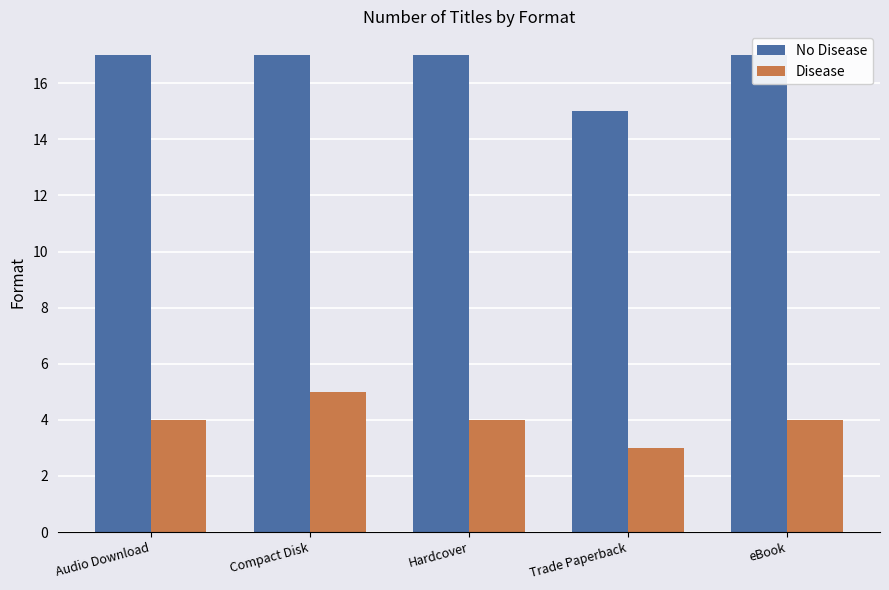

At which category is the sum across all series the highest?

Compact Disk